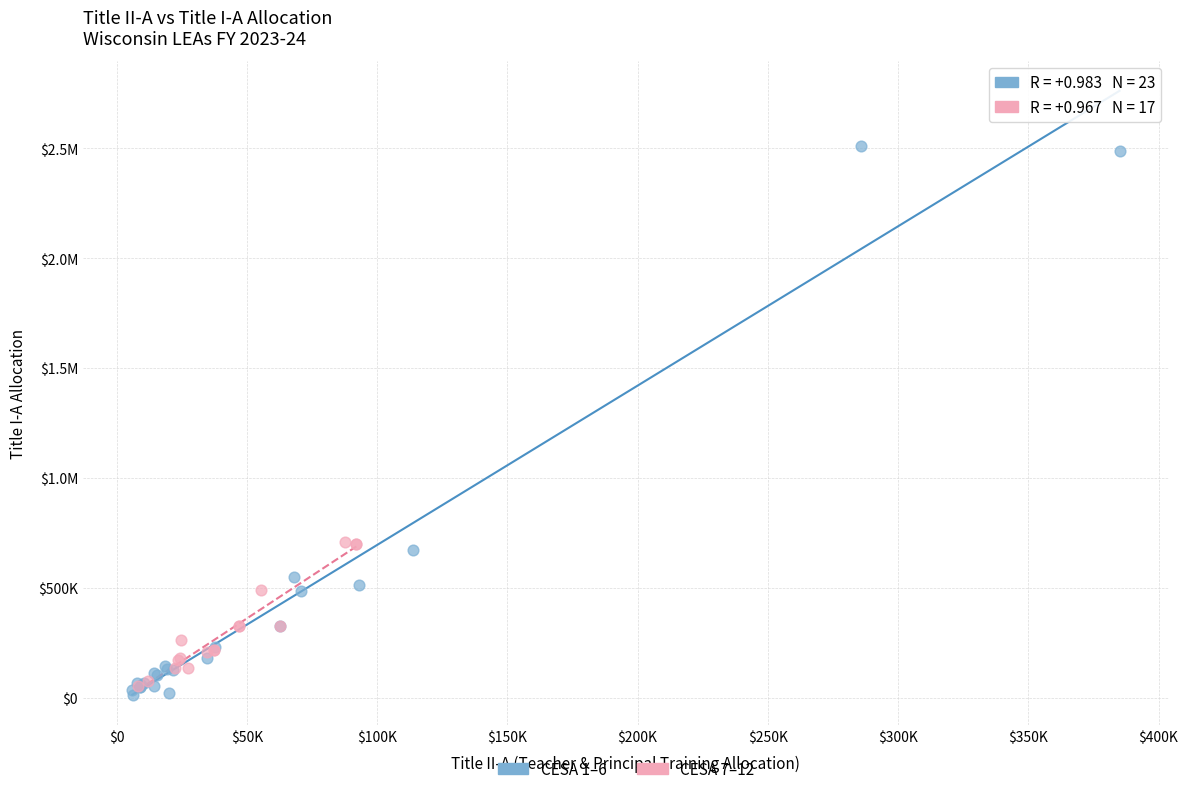

What are all the series names shown in the legend?

CESA 1–6, CESA 7–12